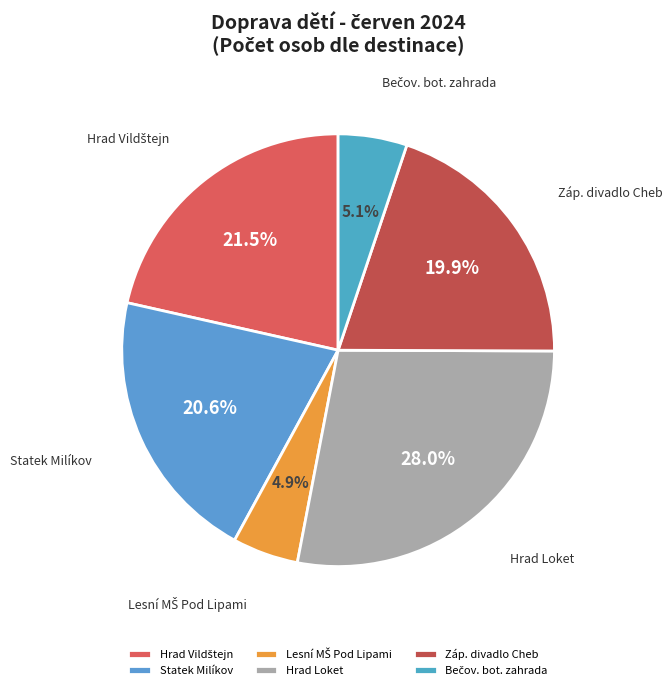

Does any single category account for the majority?

No